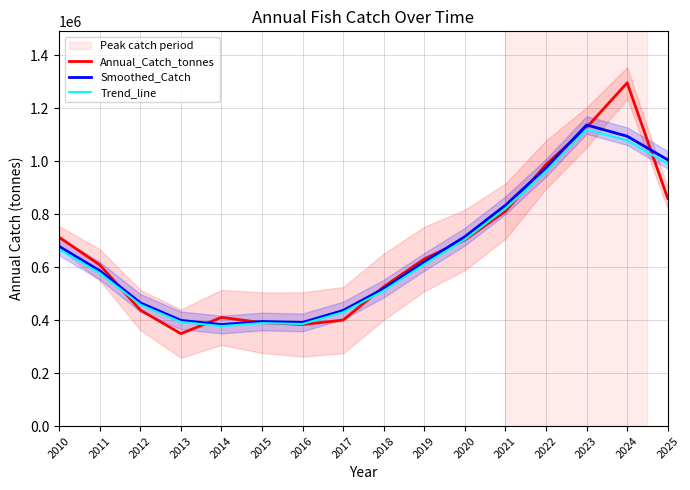

List the series in order of their peak value, lowest first.

Trend_line, Smoothed_Catch, Annual_Catch_tonnes